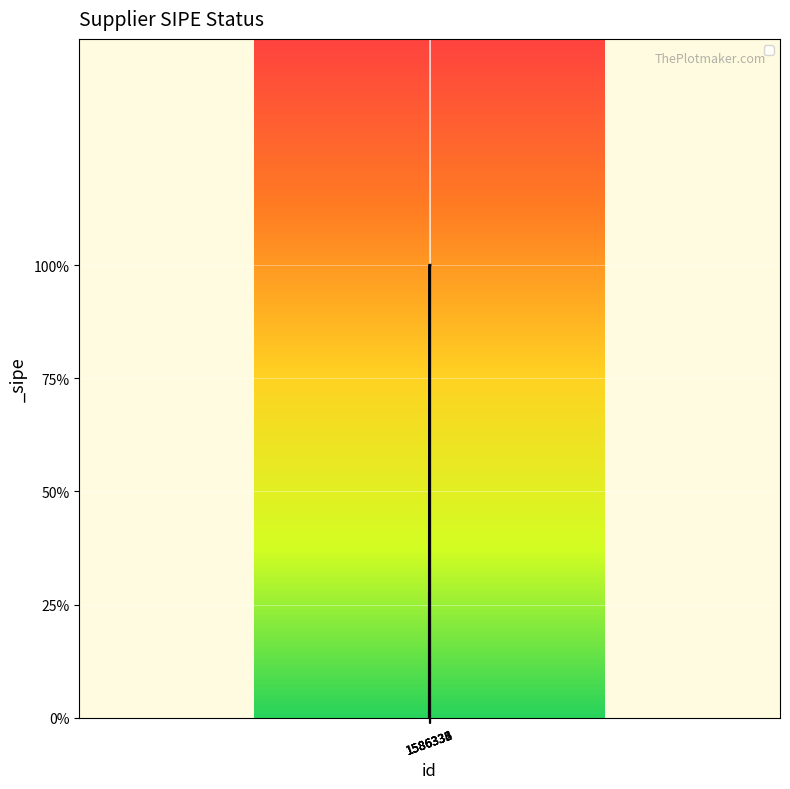

What is the difference between the maximum and minimum values?

1